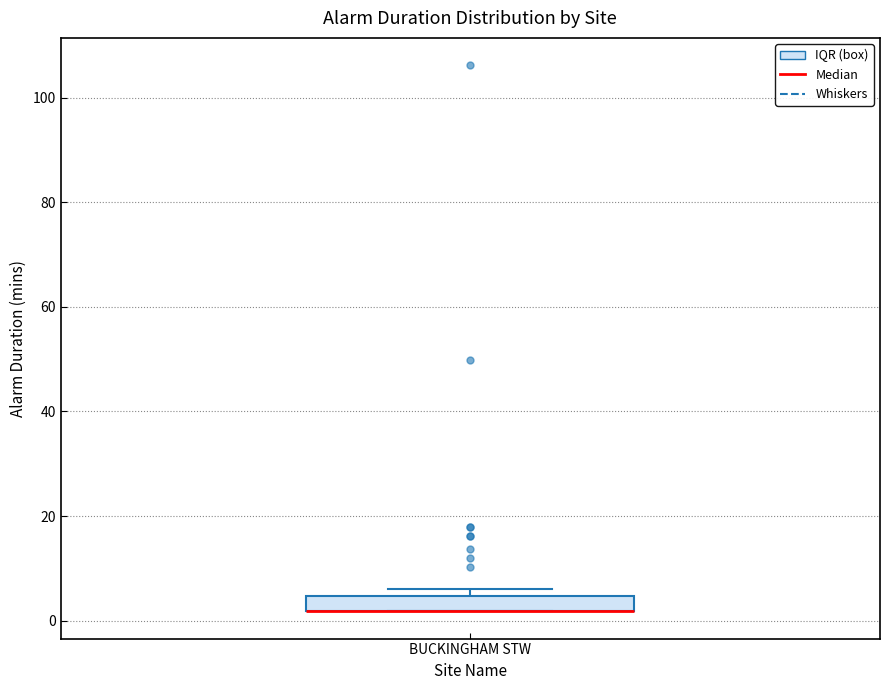

Where is the upper edge of the box for BUCKINGHAM STW on the y-axis? The values are not printed on the chart, so give them approximately, as read against the axis.

4